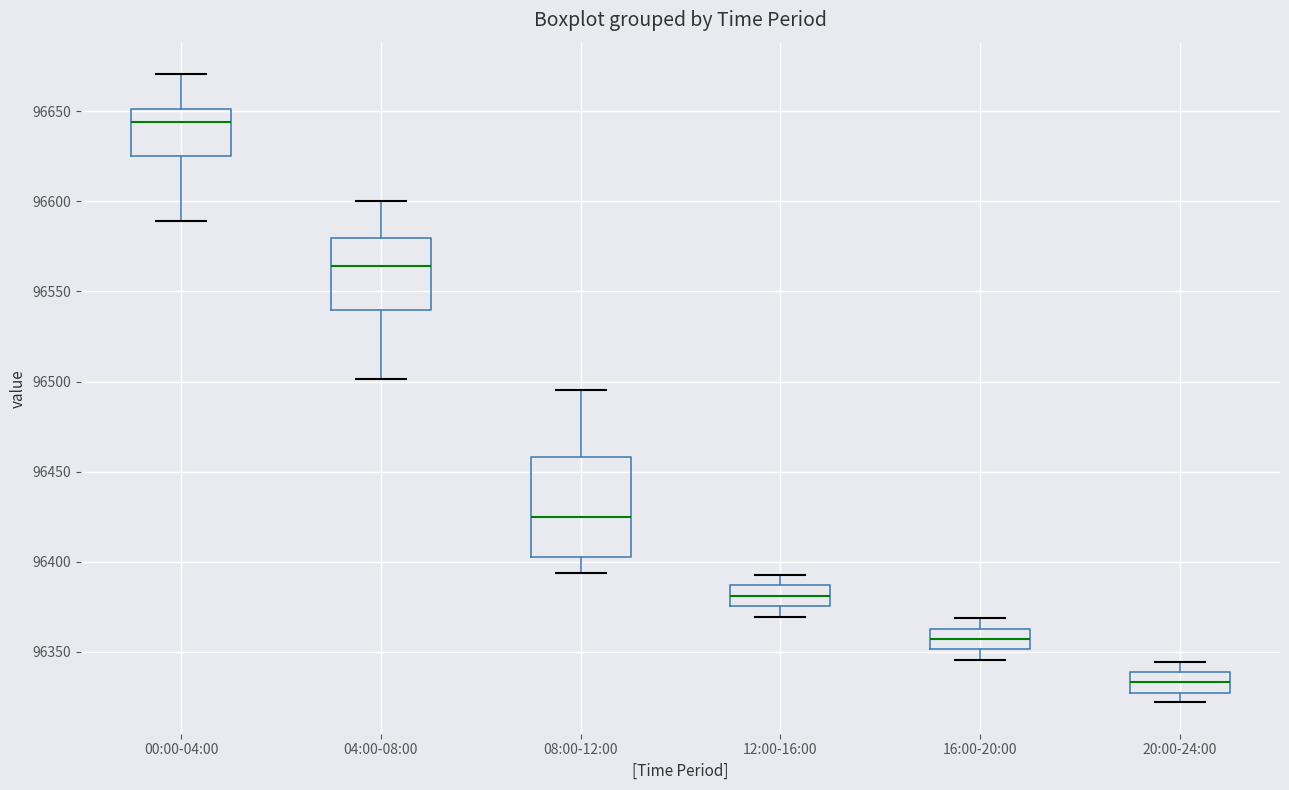

Which box has the lowest median line?

20:00-24:00